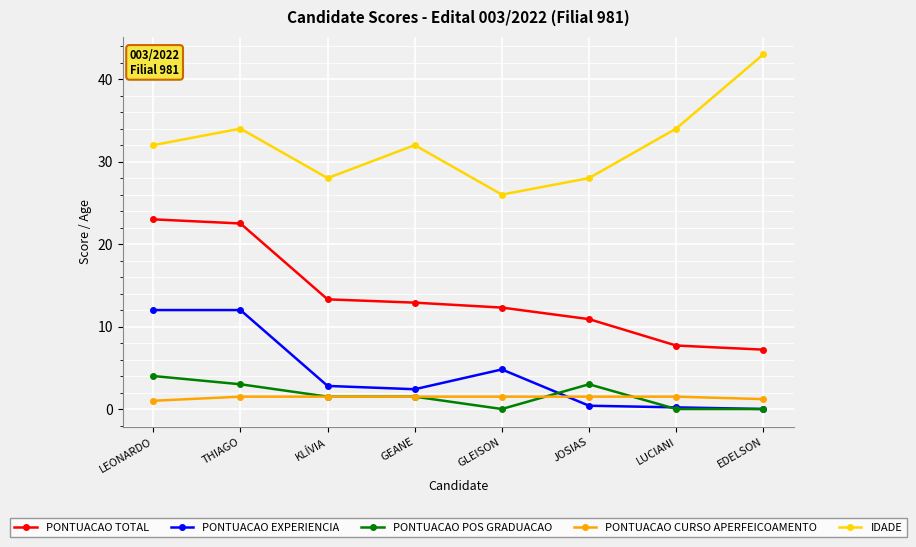

What are all the series names shown in the legend?

PONTUACAO TOTAL, PONTUACAO EXPERIENCIA, PONTUACAO POS GRADUACAO, PONTUACAO CURSO APERFEICOAMENTO, IDADE